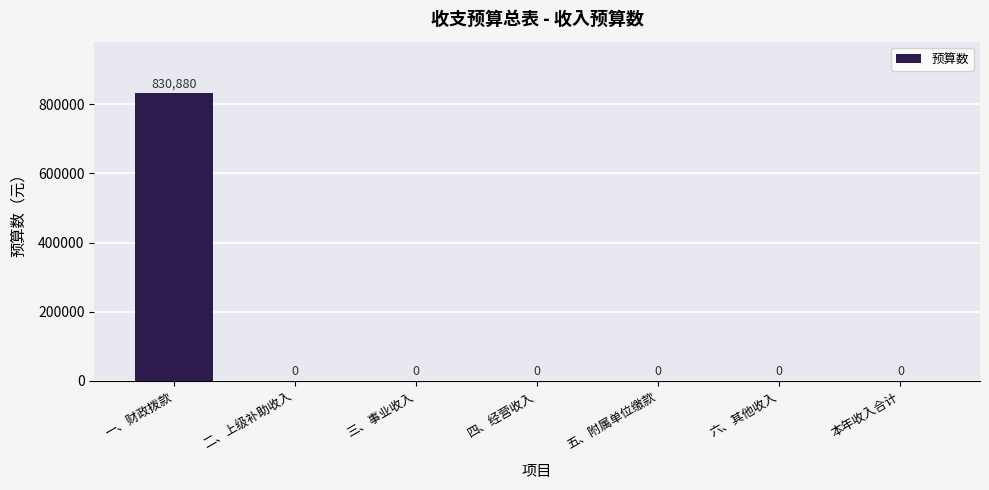

What is the difference between the values at 二、上级补助收入 and 一、财政拨款?

830880